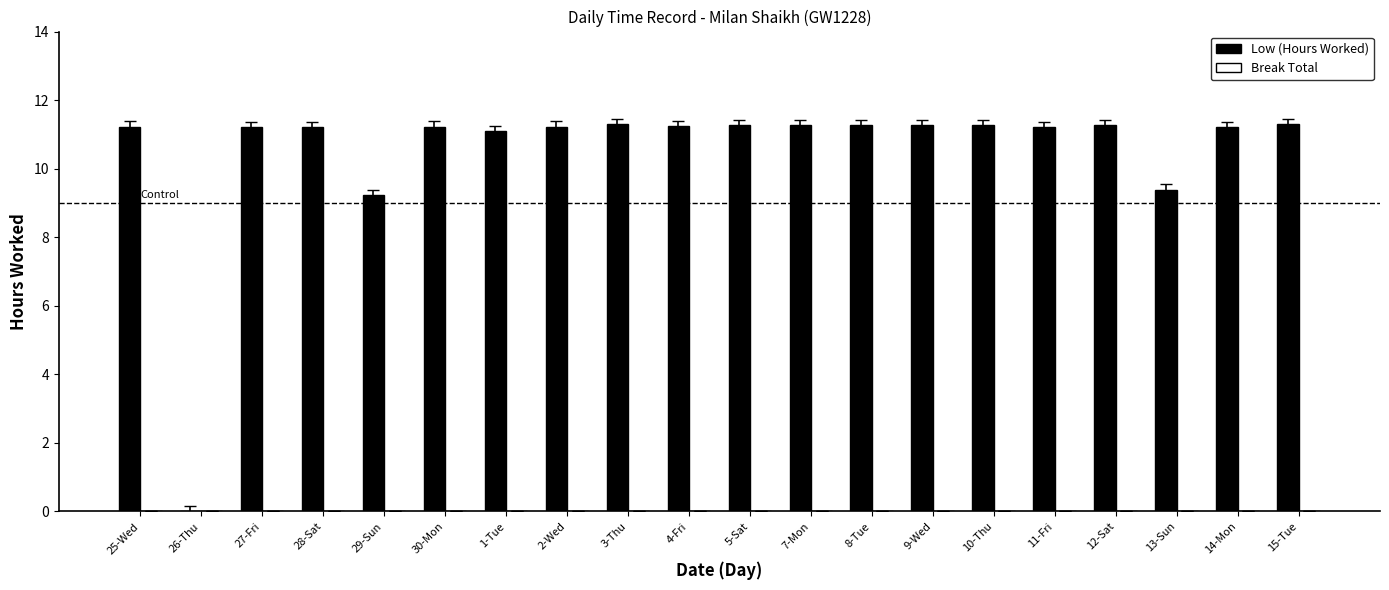

What is the change in value from 1-Tue to 13-Sun?

-1.7